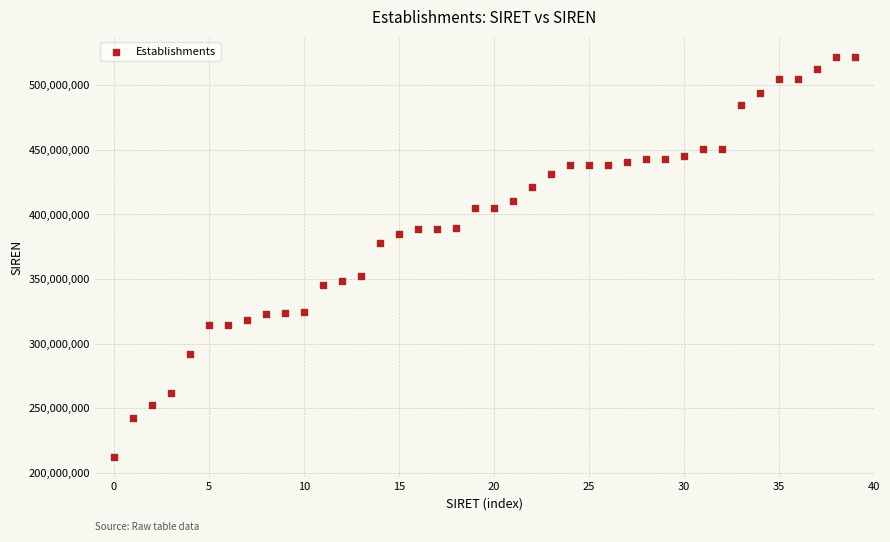

What Y value in the scatter plot is closest to 367066877?

377743778